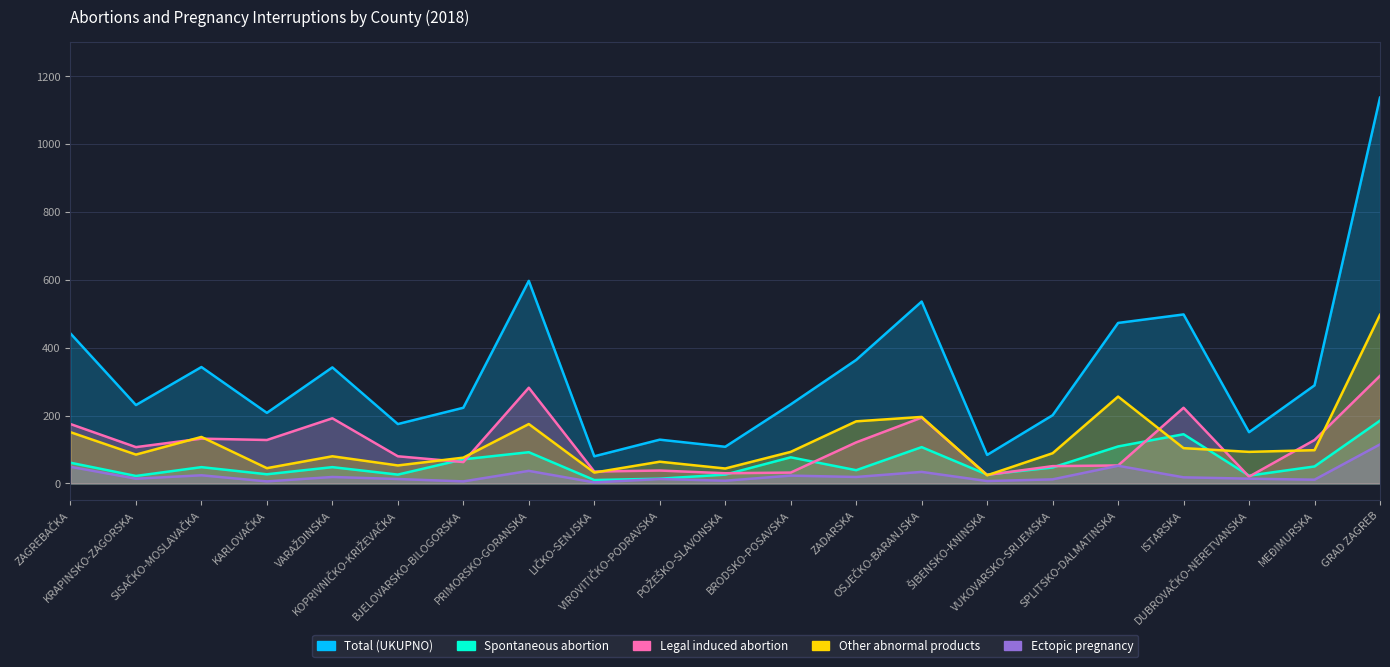

What is the total value across all series at ZAGREBAČKA?

878